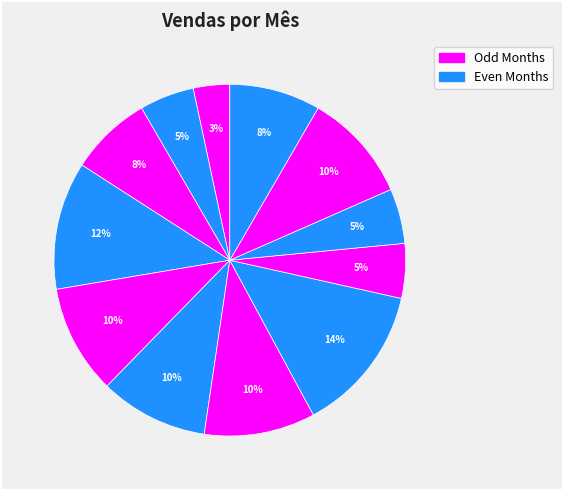

Does any single category account for the majority?

No